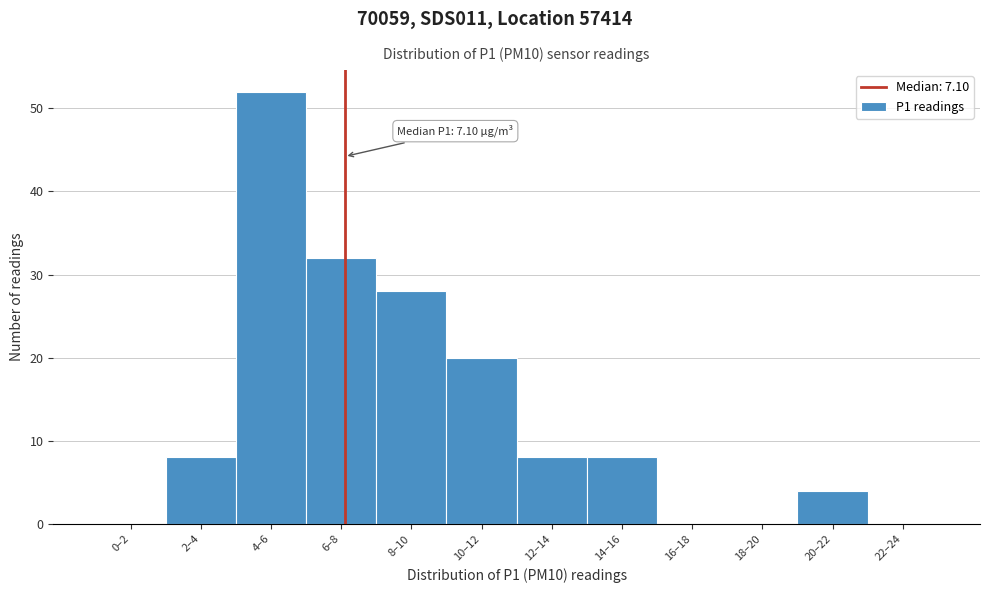

Reading left to right, list all the values displayed in this chart.

0–2=0	2–4=8	4–6=52	6–8=32	8–10=28	10–12=20	12–14=8	14–16=8	16–18=0	18–20=0	20–22=4	22–24=0